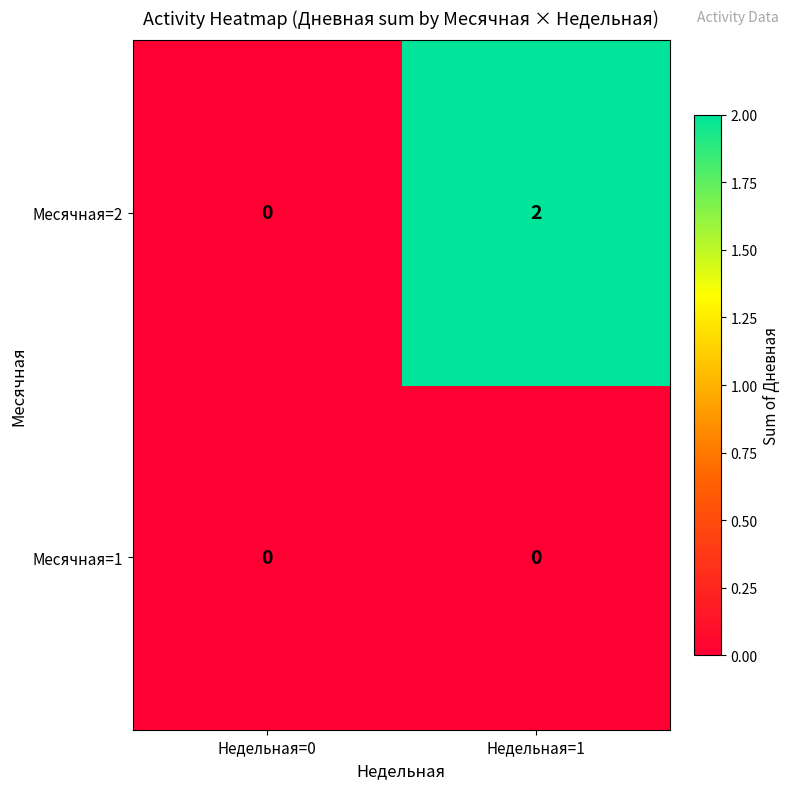

What is the total value across all series at Недельная=1?

2